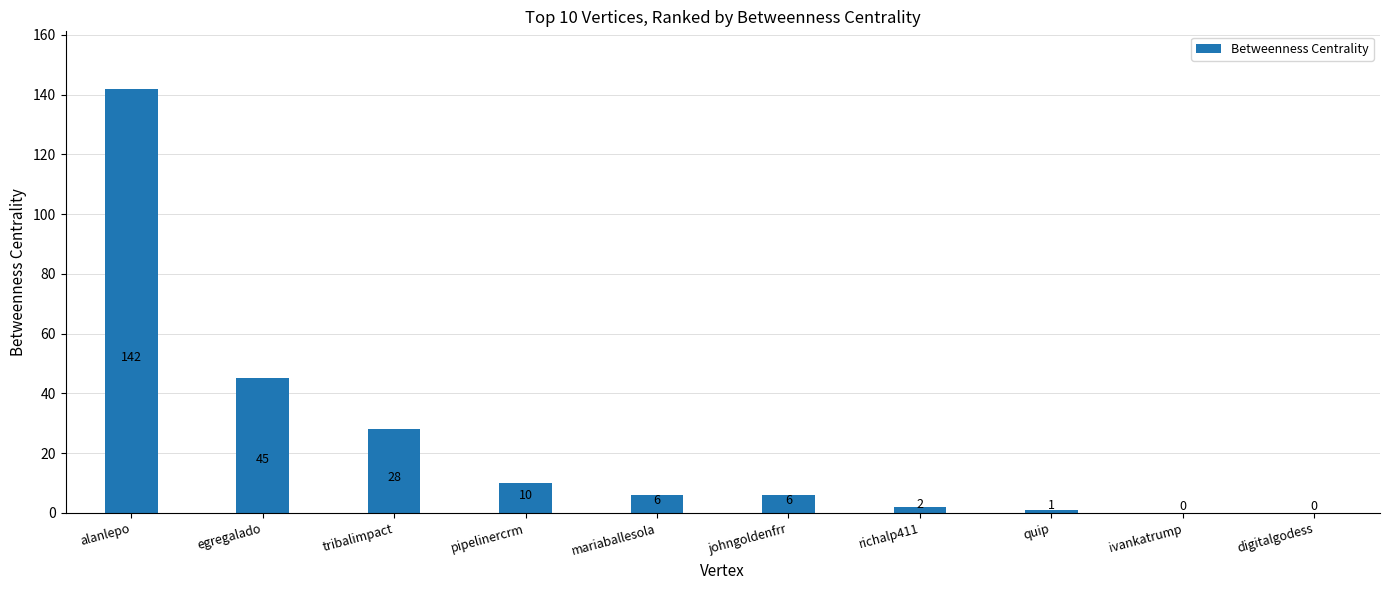

What is the average value?

24